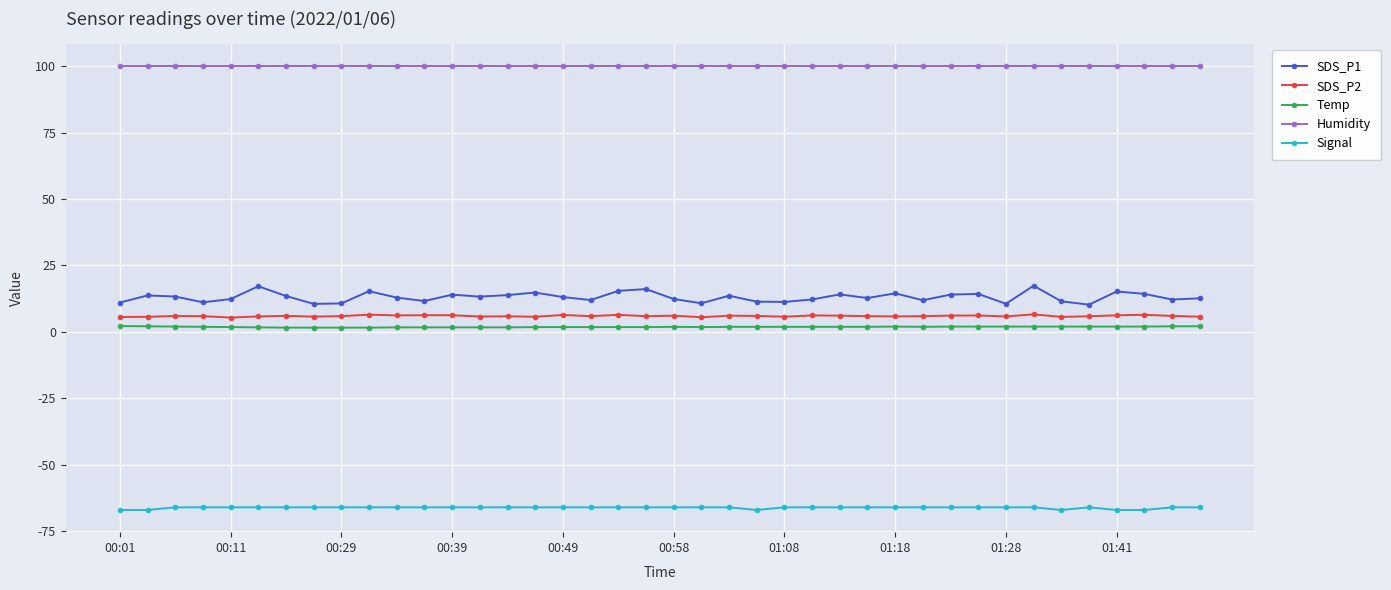

What are all the series names shown in the legend?

SDS_P1, SDS_P2, Temp, Humidity, Signal